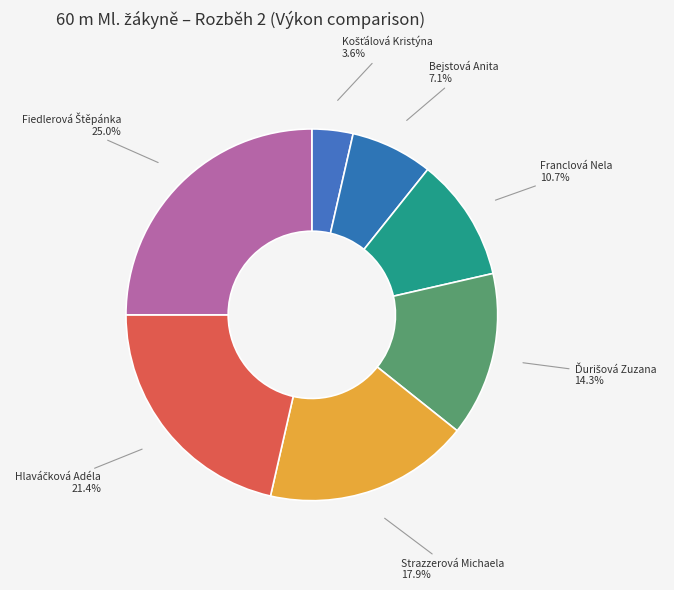

Does any single category account for the majority?

No